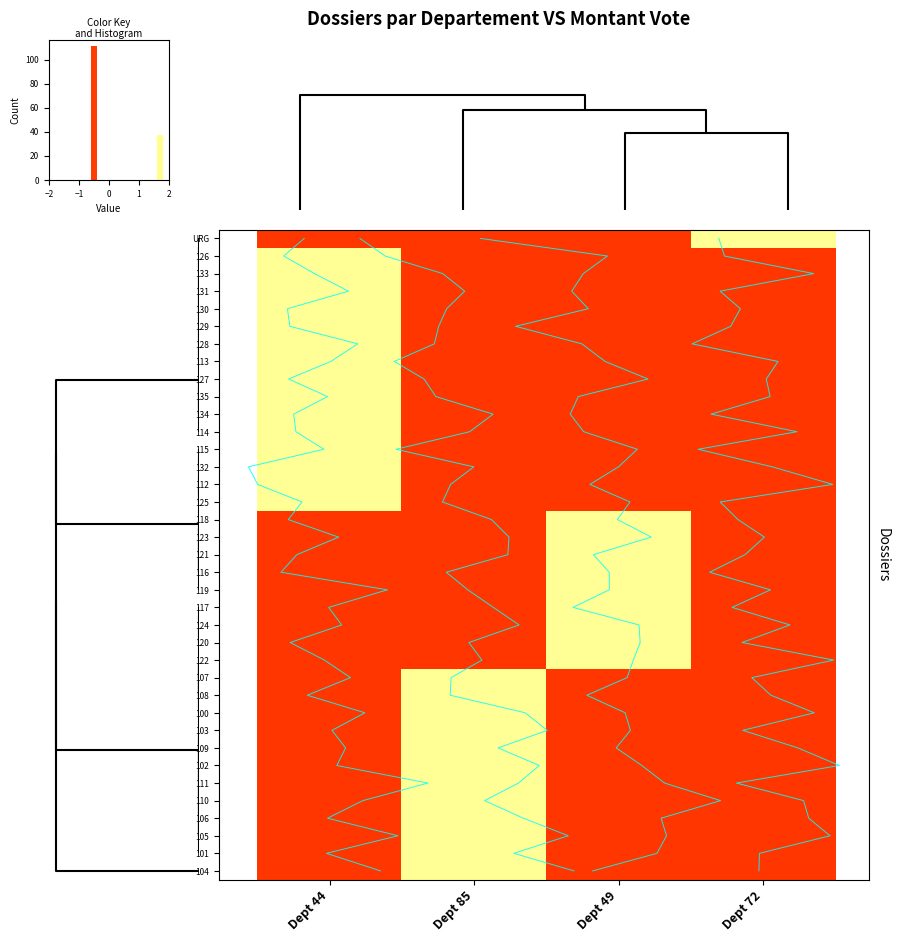

Between Dept 85 and Dept 44, which is larger?

Dept 85